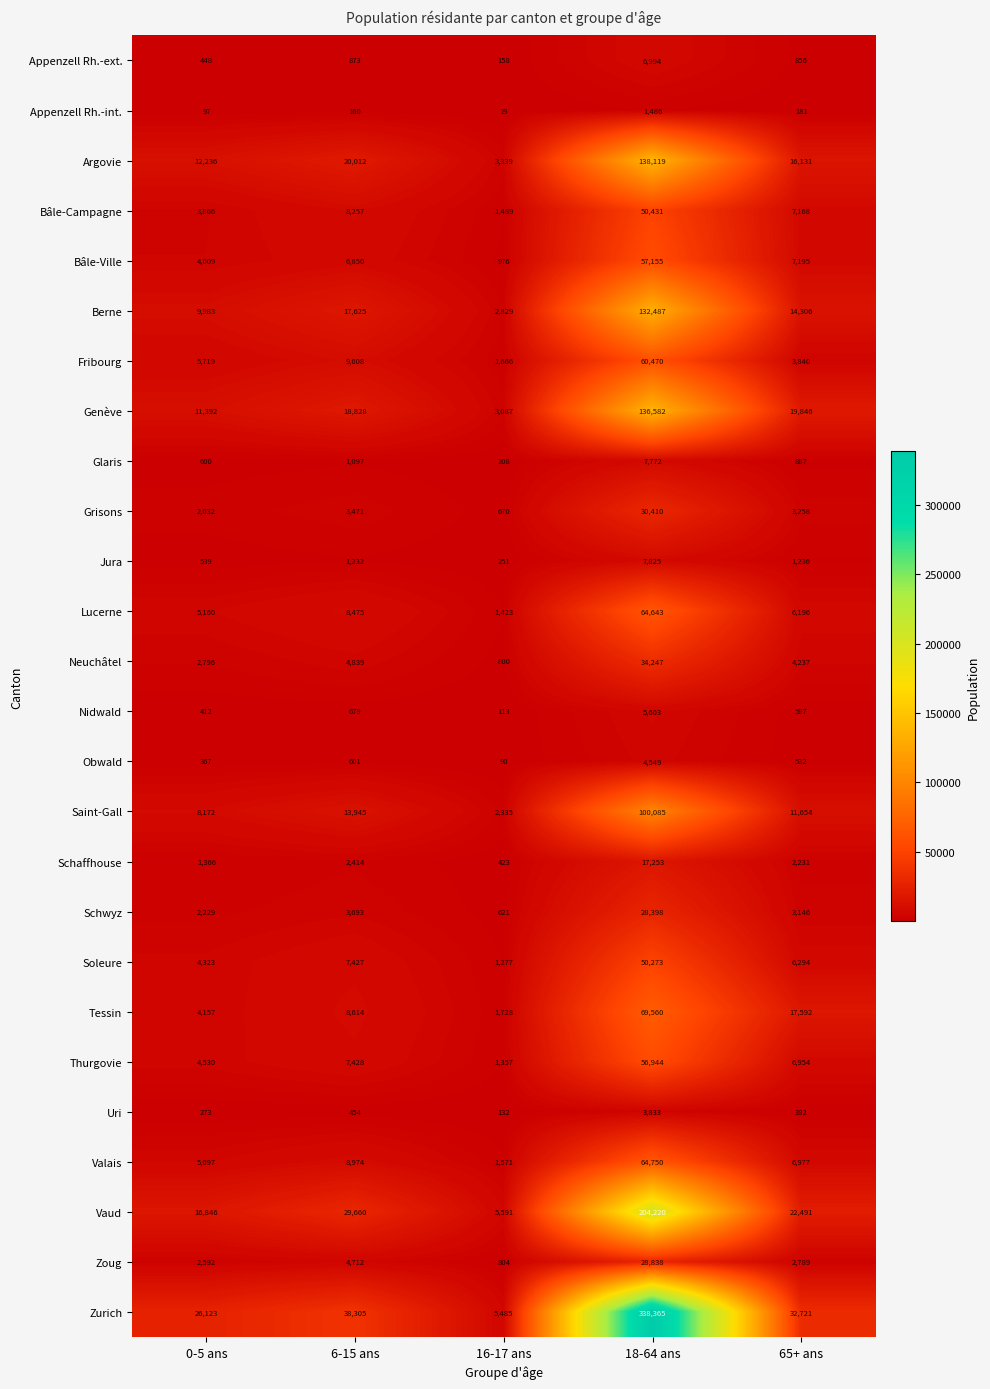

Between 6-15 ans and 65+ ans, which series saw the biggest shift?

Tessin